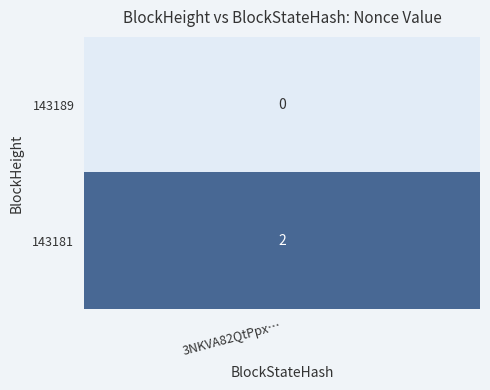

Count the number of data series in this chart.

2